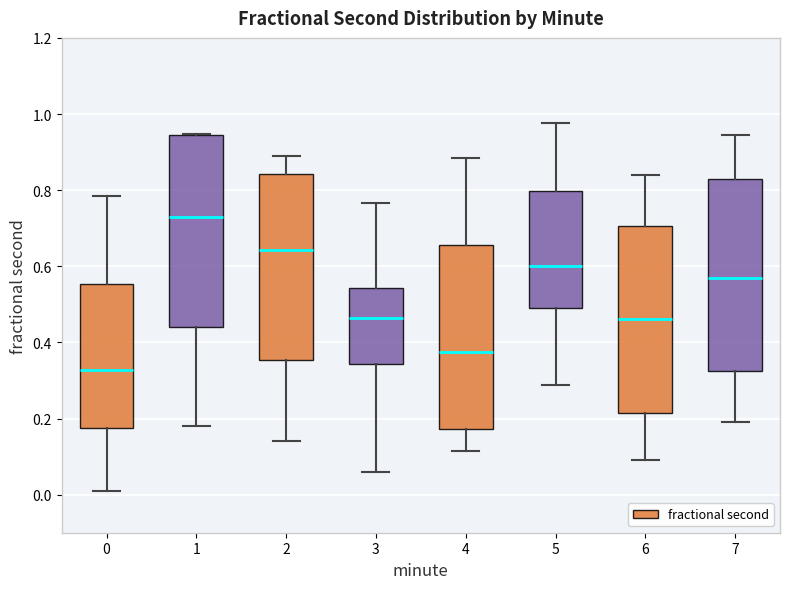

Which box's median line is the lowest?

0